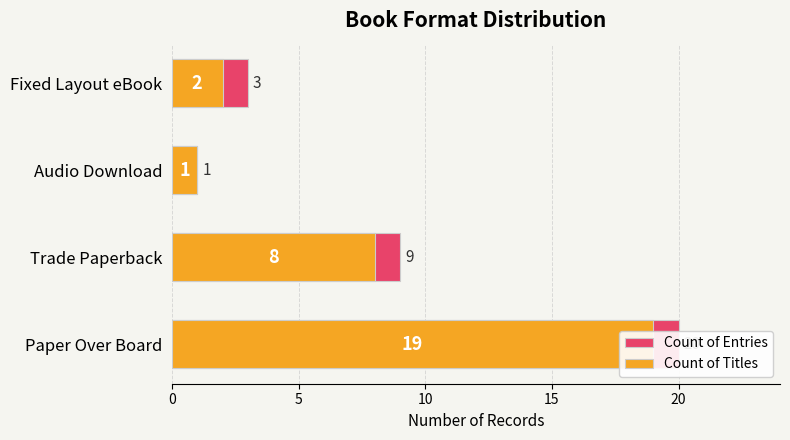

How many groups of bars are there?

4